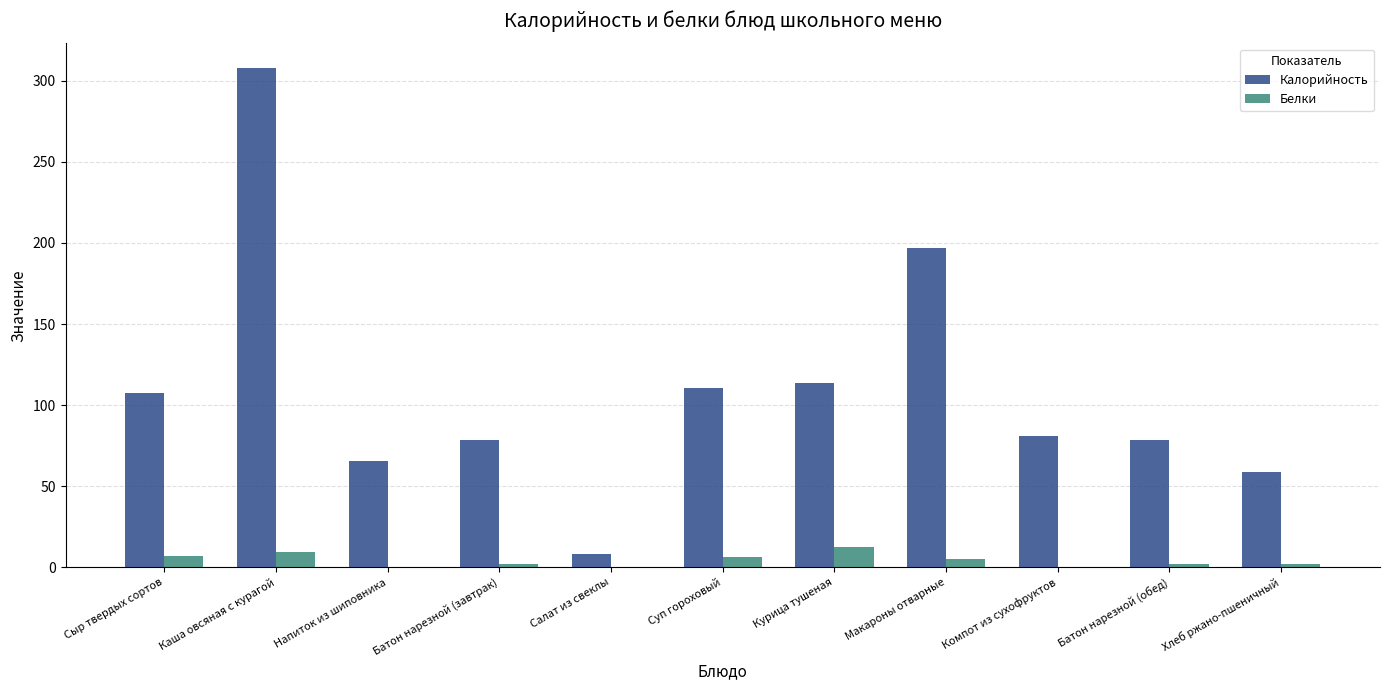

Which category has the highest value across all series?

Каша овсяная с курагой